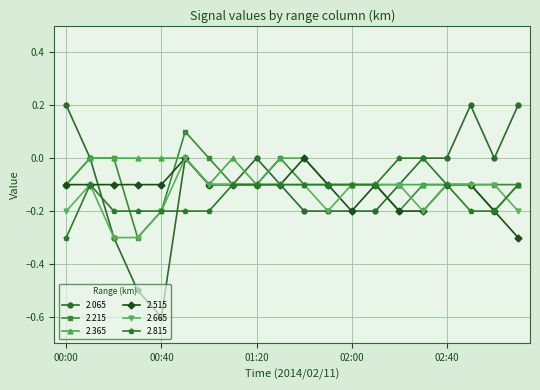

Which series has the largest range (max minus min)?

2.065